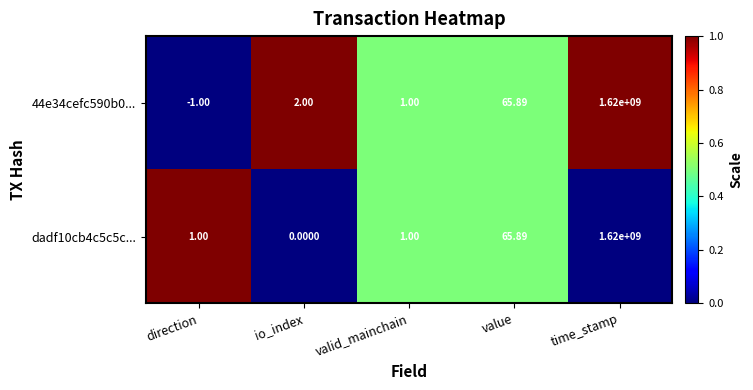

Which category has the highest value across all series?

time_stamp